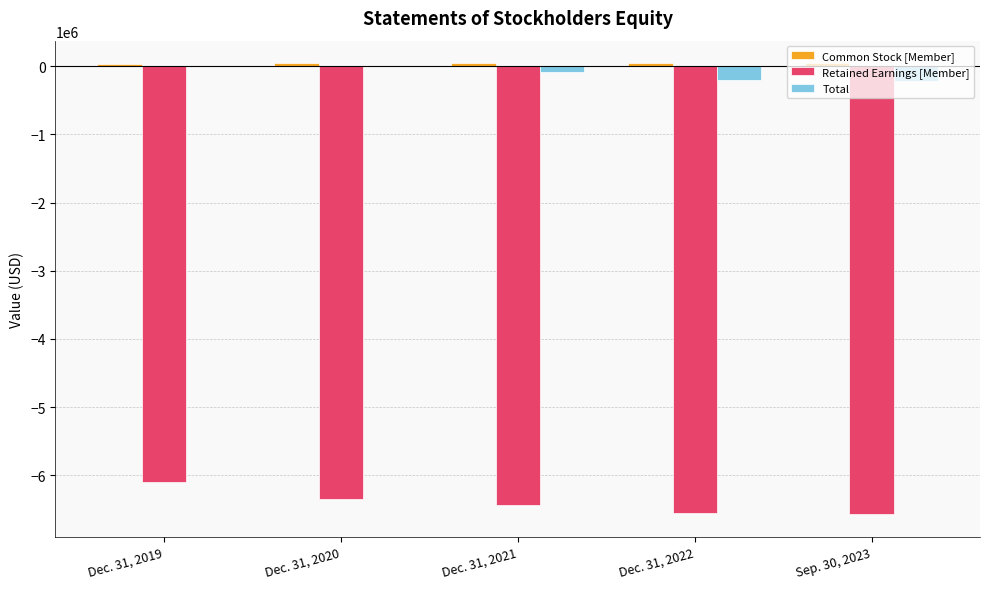

Does the chart contain stacked bars?

No